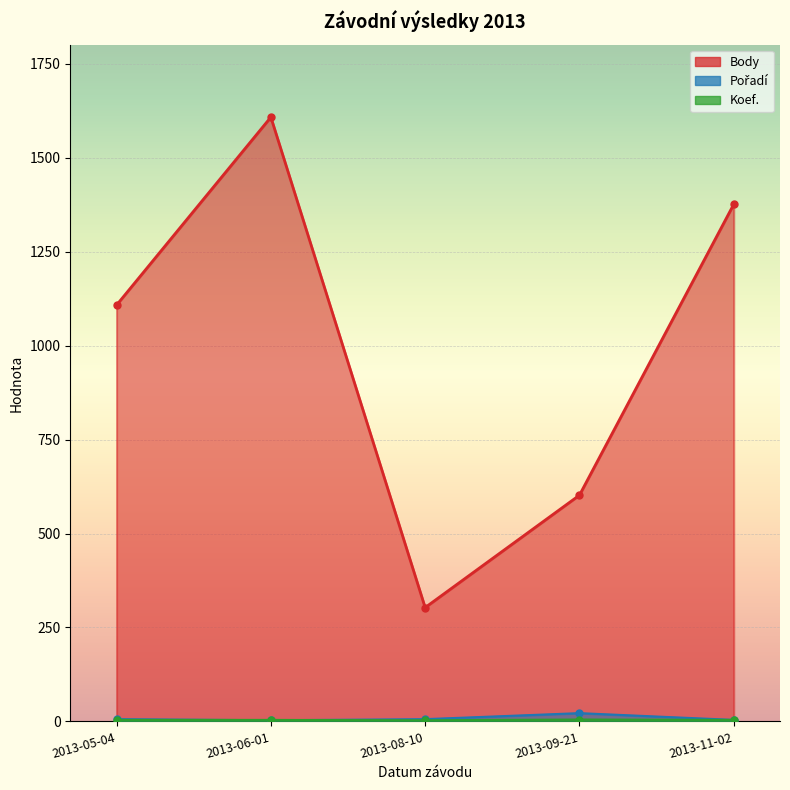

At which label does CTL reach its peak?

2013-09-21